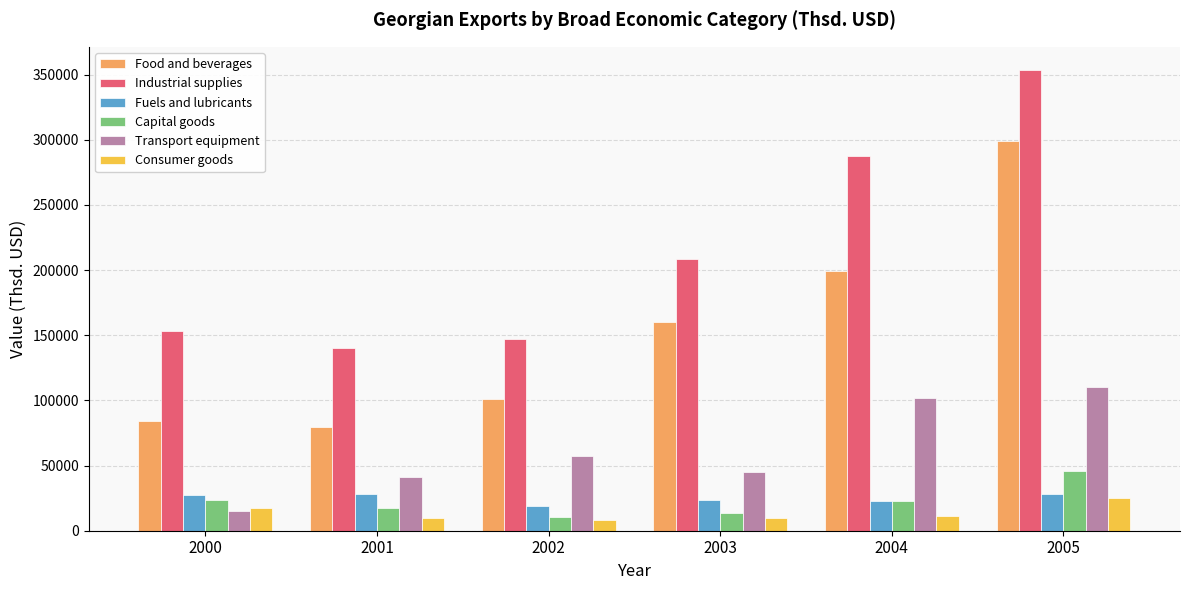

What is the highest value of the Transport equipment series?

110285.4